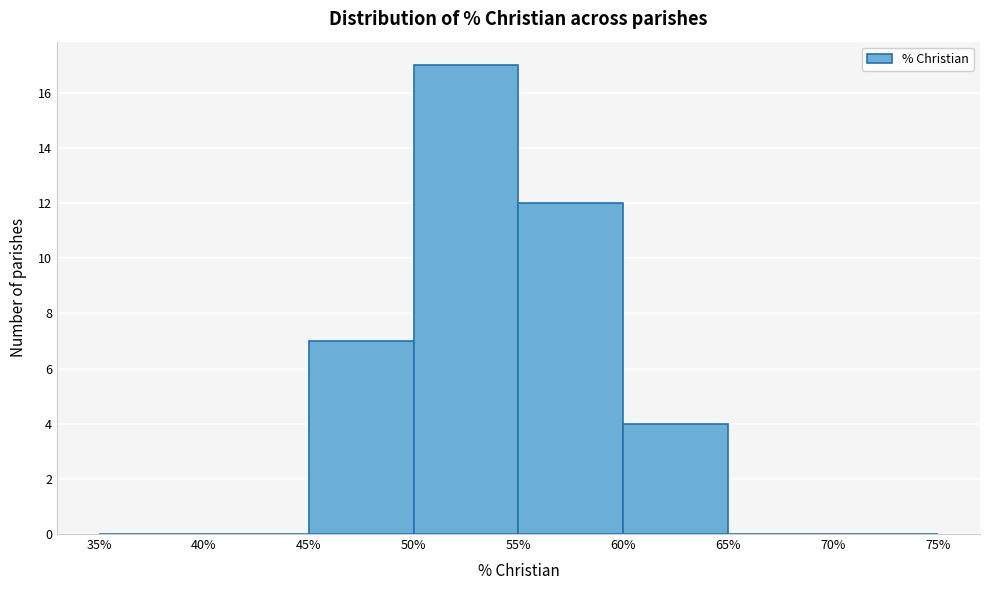

Reading left to right, transcribe this chart: for each bar, give the range it covers on the x-axis and its height. The values are not printed on the chart, so give them approximately, as read against the axis.

35% to 40%: 0
40% to 45%: 0
45% to 50%: 7
50% to 55%: 17
55% to 60%: 12
60% to 65%: 4
65% to 70%: 0
70% to 75%: 0